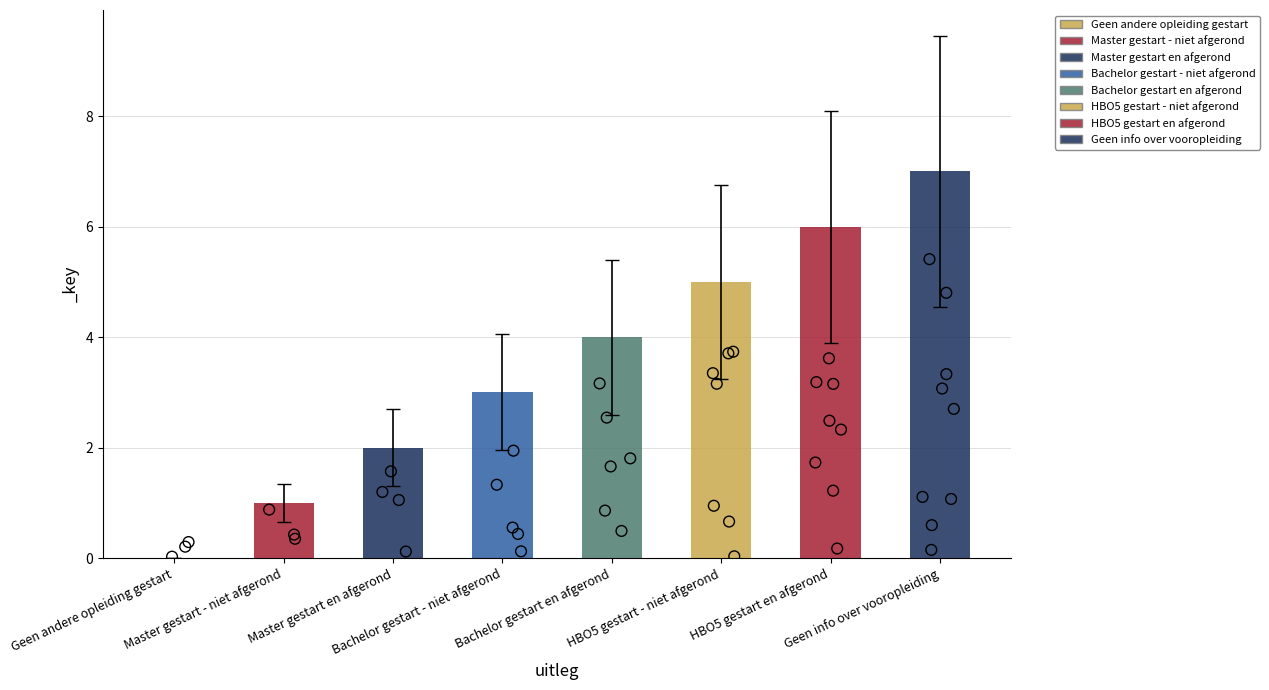

Which has a higher value, HBO5 gestart en afgerond or Geen info over vooropleiding?

Geen info over vooropleiding